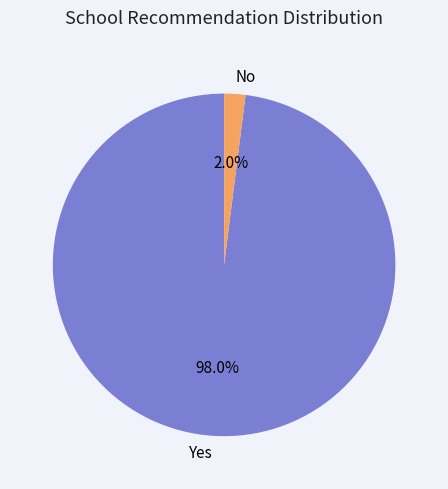

Which category has the smallest portion of the pie?

No